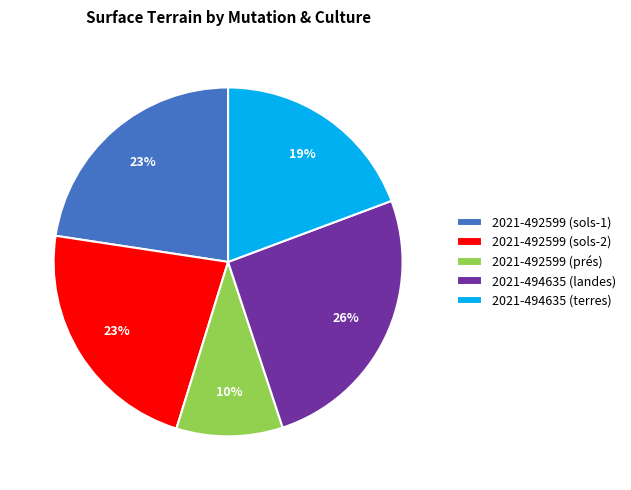

How many segments does this pie chart have?

5